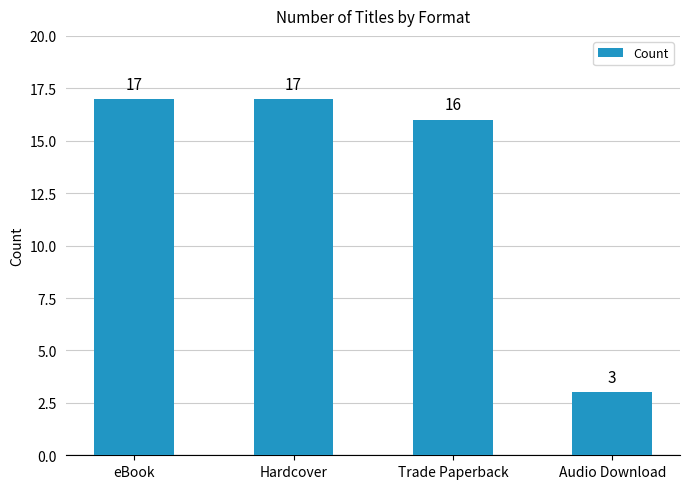

What is the difference between the second highest and minimum values?

14